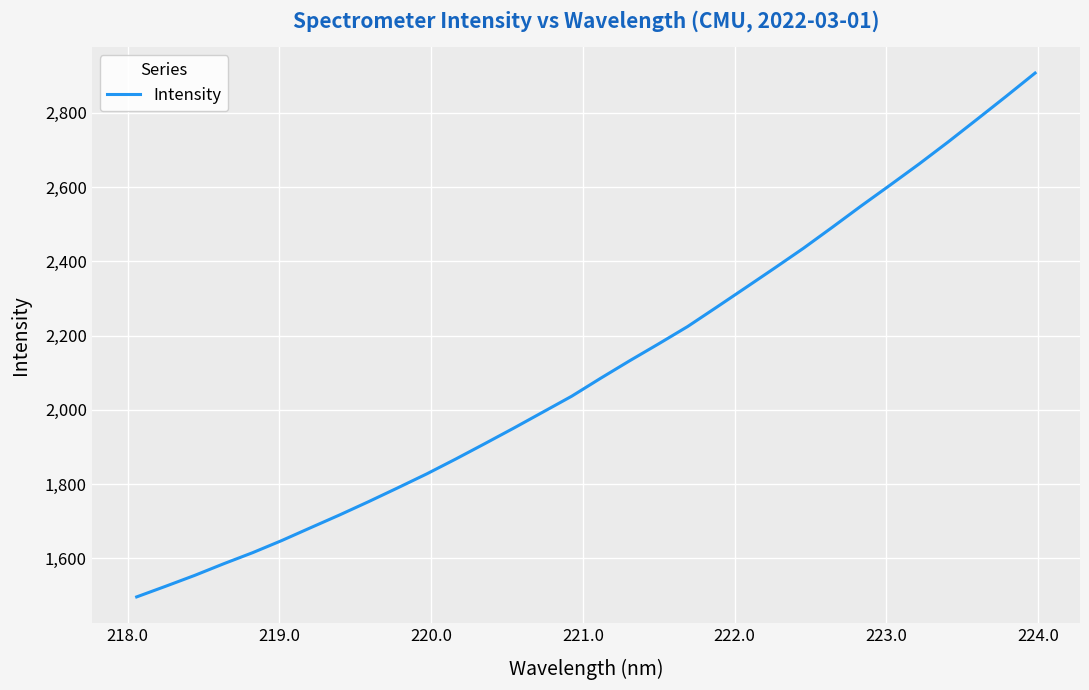

What is the difference between the maximum and minimum values?

1410.9